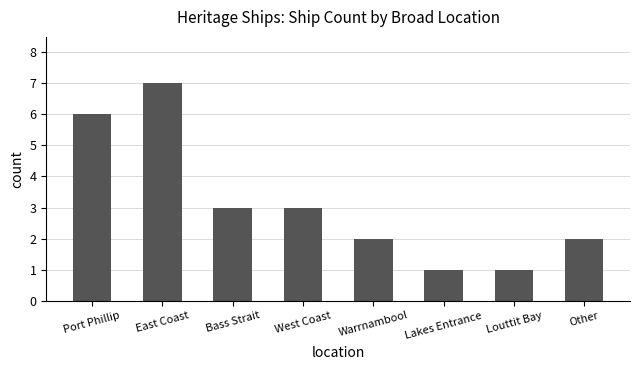

What is the change in value from Port Phillip to West Coast?

-3